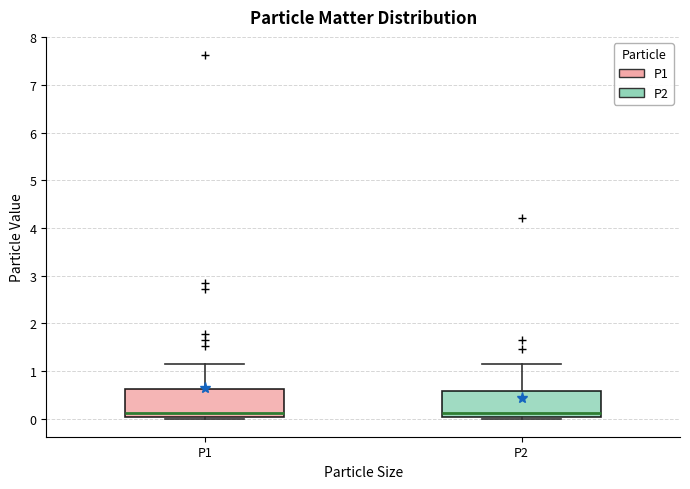

Reading left to right, read every box against the y-axis: the position of its median line, the range the box covers, and the ends of its whiskers. The values are not printed on the chart, so give them approximately, as read against the axis.

P1: median 0.1, box 0.0 to 0.6, whiskers 0.0 (just below the box's lower edge) to 1.2
P2: median 0.1, box 0.0 to 0.6, whiskers 0.0 (just below the box's lower edge) to 1.2